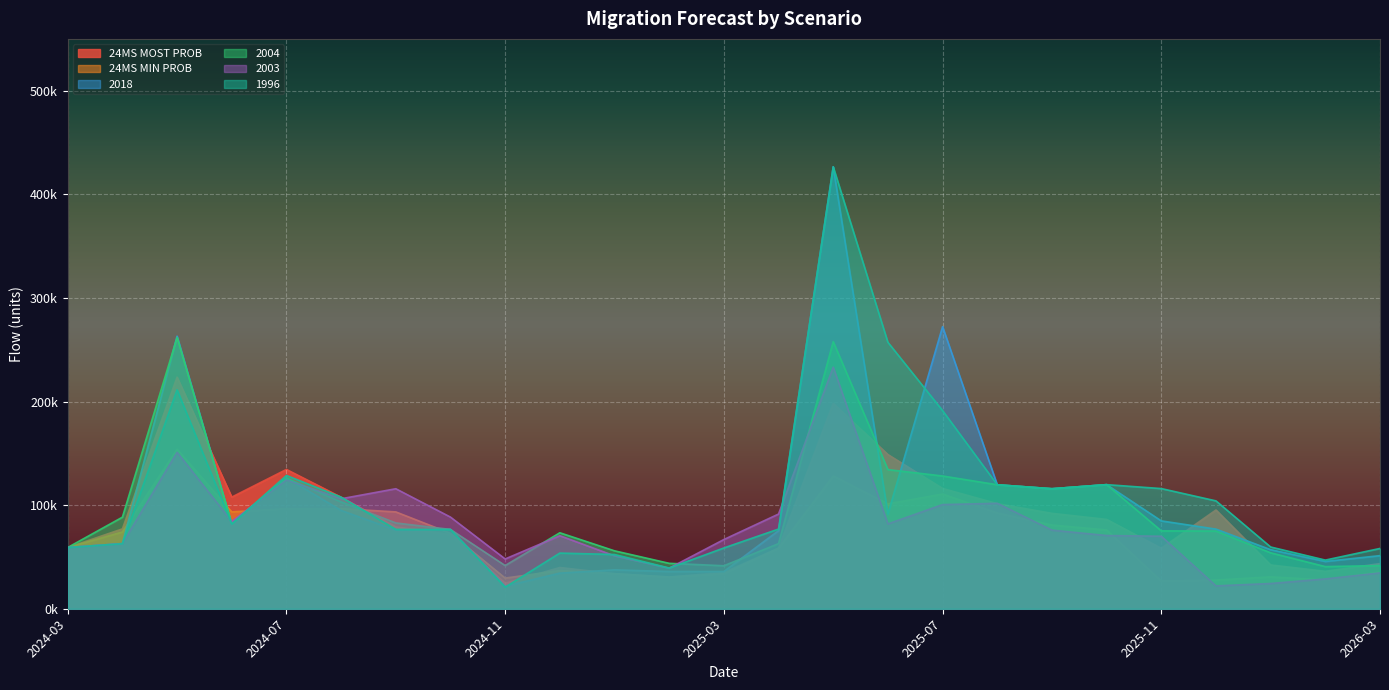

At which label is 2003 closest to 127600?

2024-07